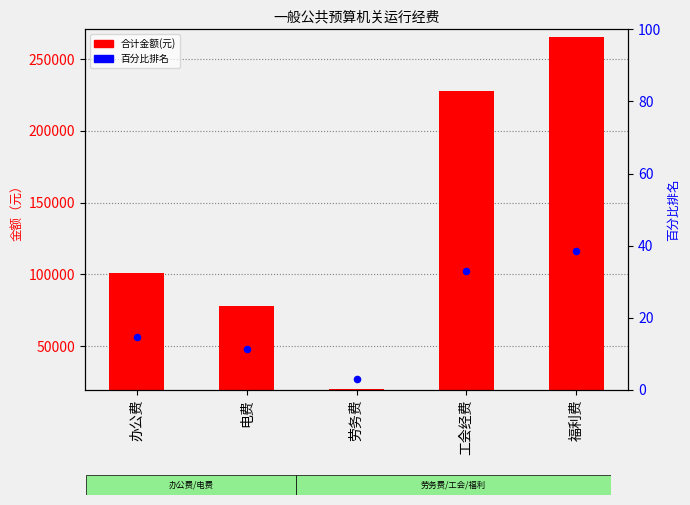

Is the value of 百分比排名 at 福利费 greater than the value of 合计金额(元) at 劳务费?

No